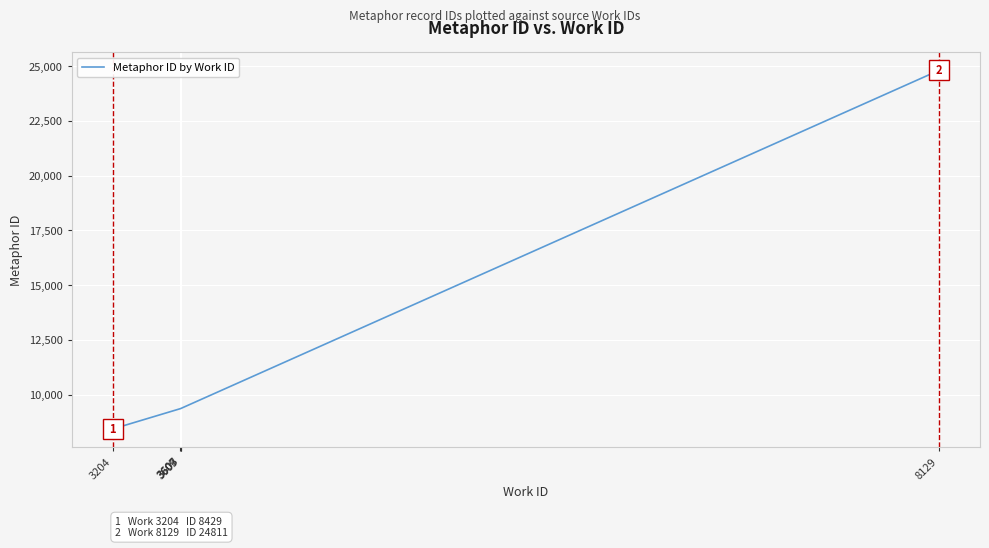

Is it true that the value at 8129 is 24810?

True